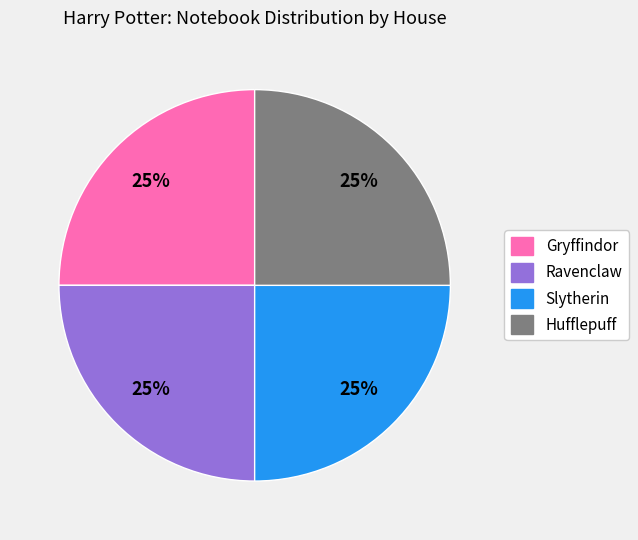

What is the ratio of the value at Ravenclaw to the value at Hufflepuff?

1.0